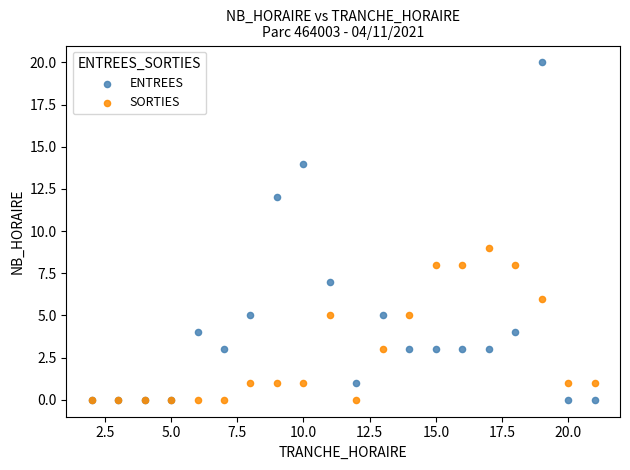

In the ENTREES series, what Y value is closest to 10?

12